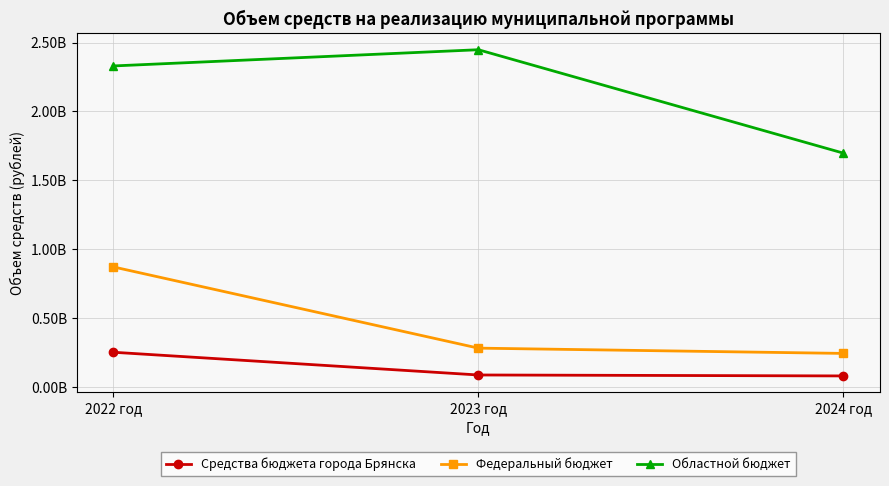

Is this an area chart (filled region under the line)?

No